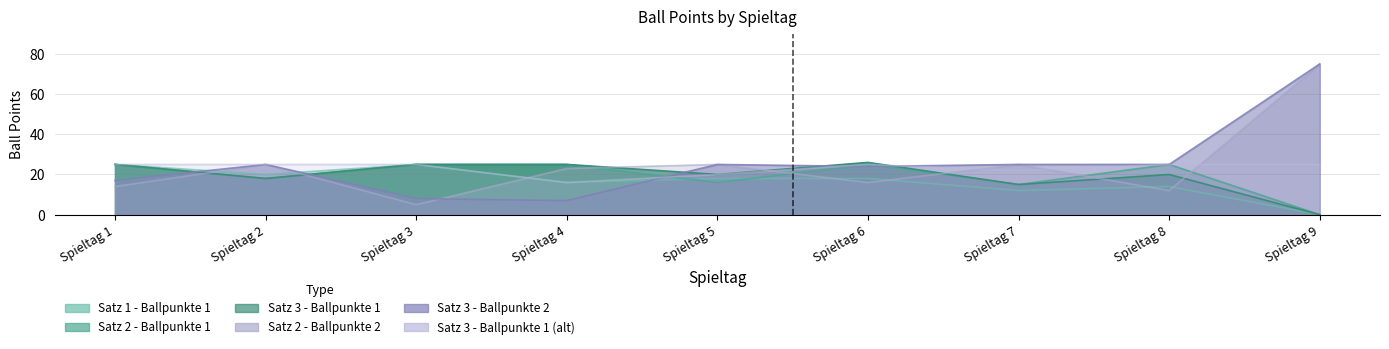

What are all the series names shown in the legend?

Satz 1 - Ballpunkte 1, Satz 2 - Ballpunkte 1, Satz 3 - Ballpunkte 1, Satz 2 - Ballpunkte 2, Satz 3 - Ballpunkte 2, Satz 3 - Ballpunkte 1 (alt)